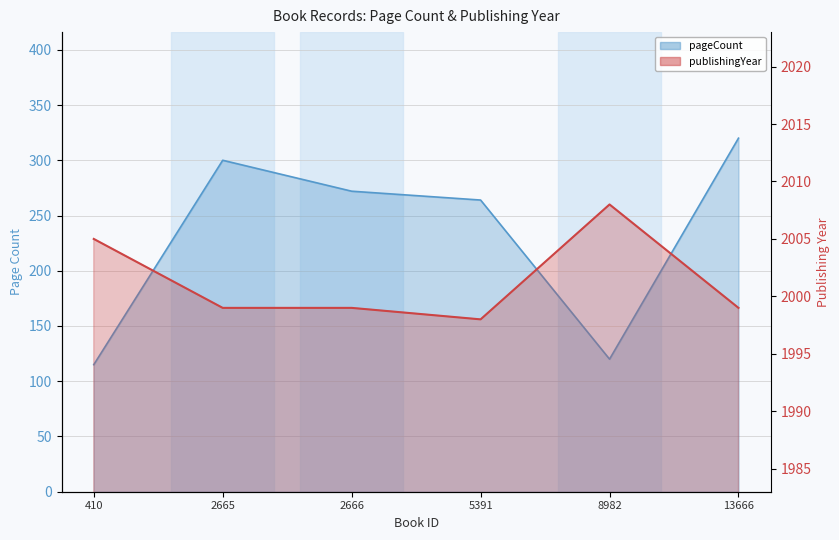

Rank the series at 5391 from lowest to highest value.

pageCount, publishingYear